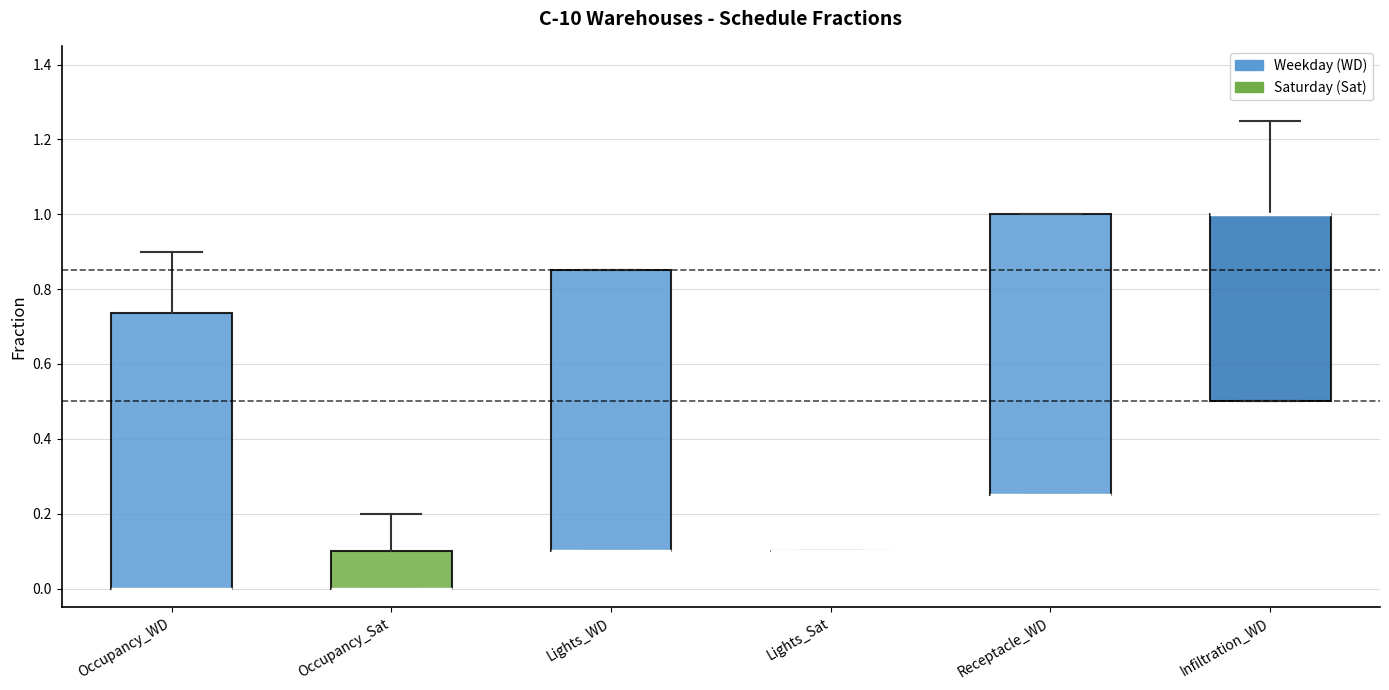

Reading left to right, transcribe this box plot: for each box, give where its median line is, the range the box spans, and where its two whiskers end, as read against the y-axis. The values are not printed on the chart, so give them approximately, as read against the axis.

Occupancy_WD: median 0.00 (drawn on the box's lower edge), box 0.00 to 0.74, whiskers 0.00 to 0.90
Occupancy_Sat: median 0.00 (drawn on the box's lower edge), box 0.00 to 0.10, whiskers 0.00 to 0.20
Lights_WD: median 0.10 (drawn on the box's lower edge), box 0.10 to 0.86, whiskers 0.10 to 0.86
Lights_Sat: box collapsed to a line at 0.10, whiskers 0.10 to 0.10
Receptacle_WD: median 0.26 (drawn on the box's lower edge), box 0.26 to 1.00, whiskers 0.26 to 1.00
Infiltration_WD: median 1.00 (drawn on the box's upper edge), box 0.50 to 1.00, whiskers 0.50 to 1.26